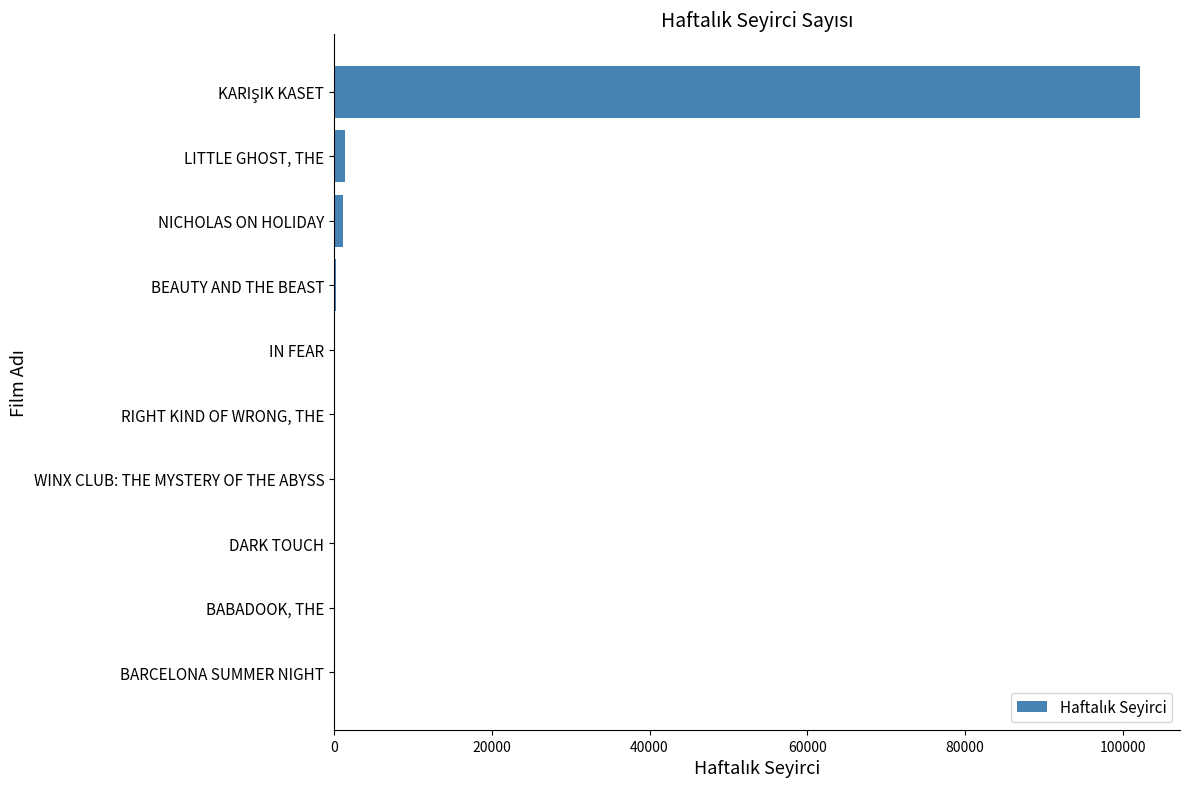

What is the sum of all values?

105449